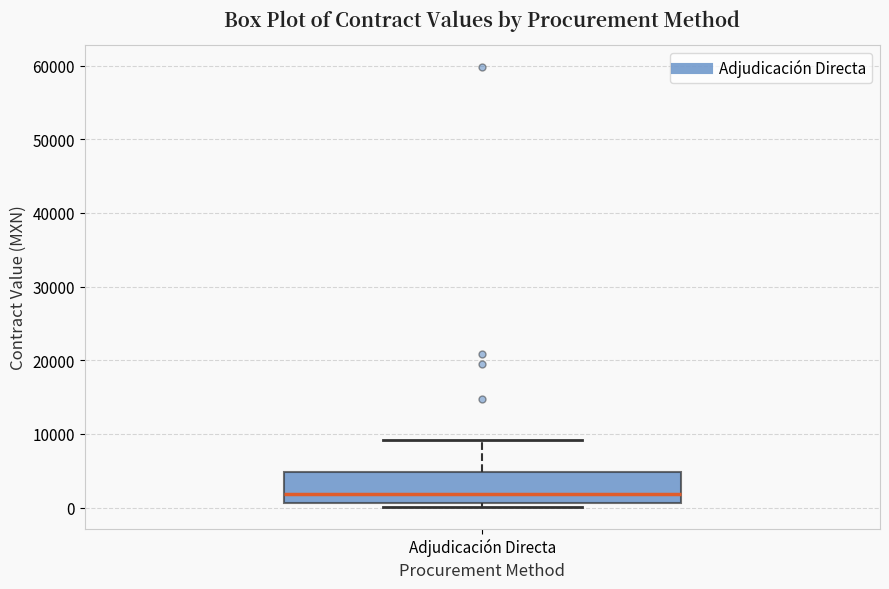

Transcribe this box plot: give where the median line is, the range the box spans, and where the two whiskers end, as read against the y-axis. The values are not printed on the chart, so give them approximately, as read against the axis.

median 2000, box 1000 to 5000, whiskers 0 to 9000